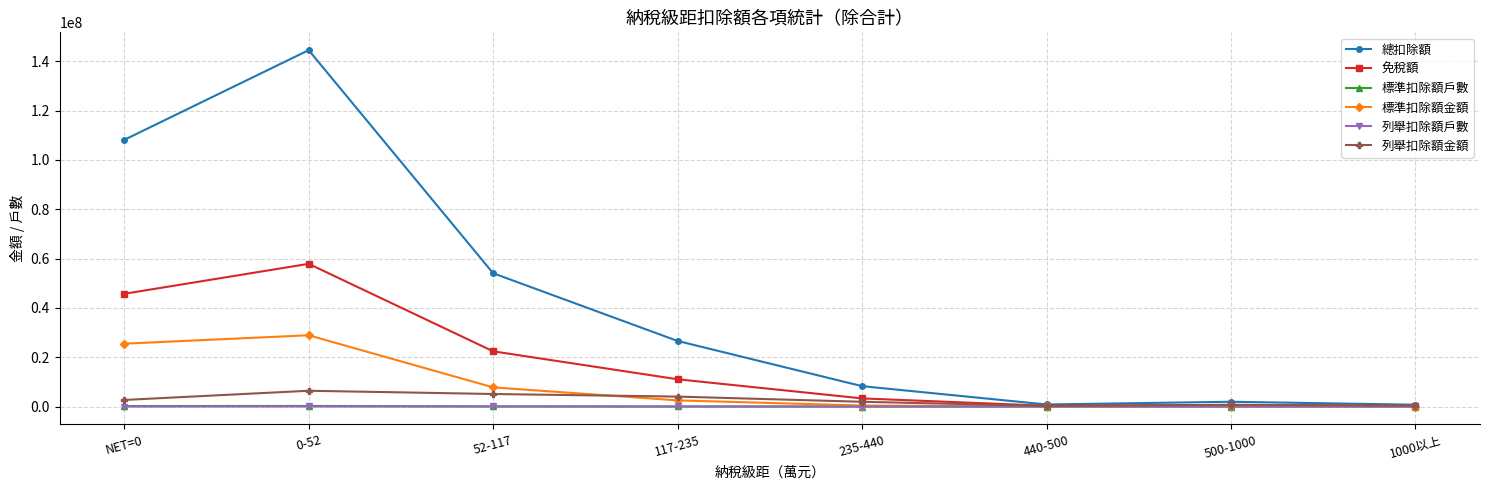

True or false: 列舉扣除額金額 has a value of 688635 at 500-1000.

True